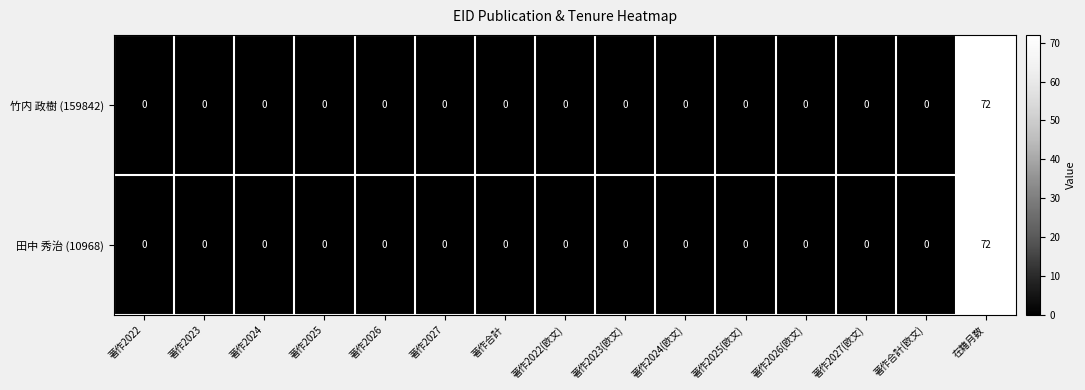

Is it true that 竹内 政樹 (159842) equals 0 at 著作2023?

True